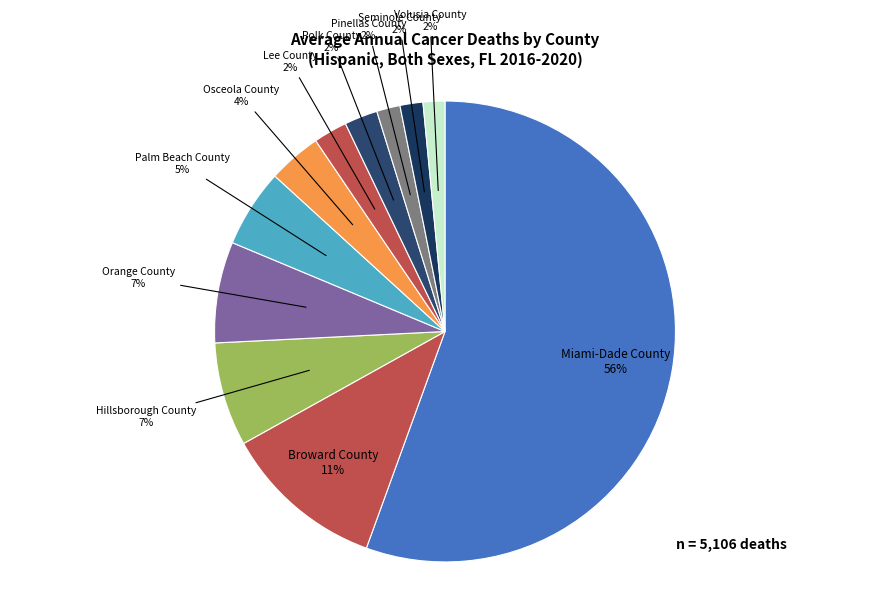

How many slices are in this pie chart?

11